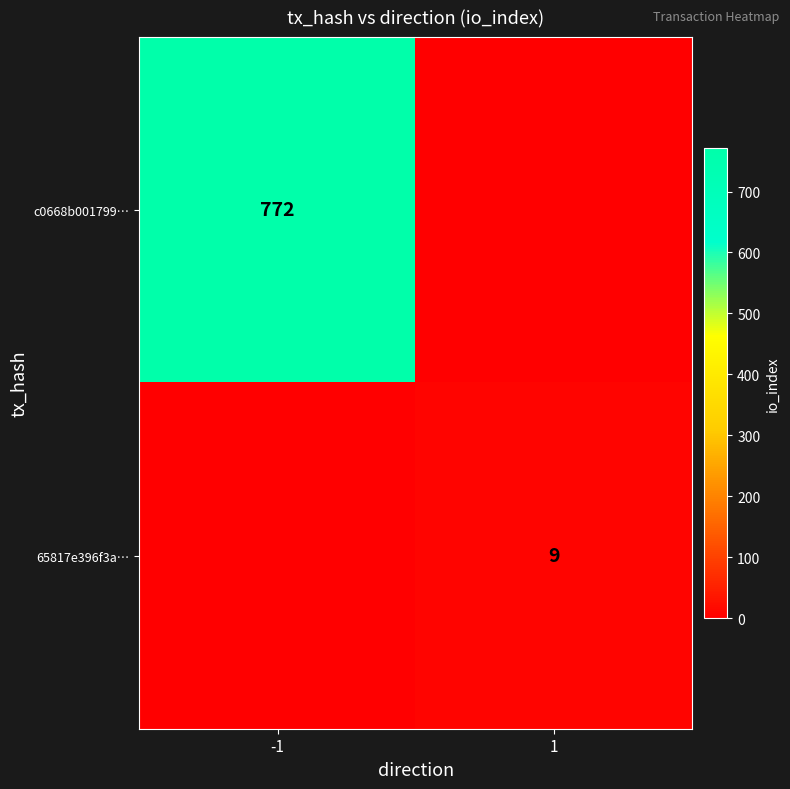

The c0668b001799… series shows 772 at -1. True or false?

True